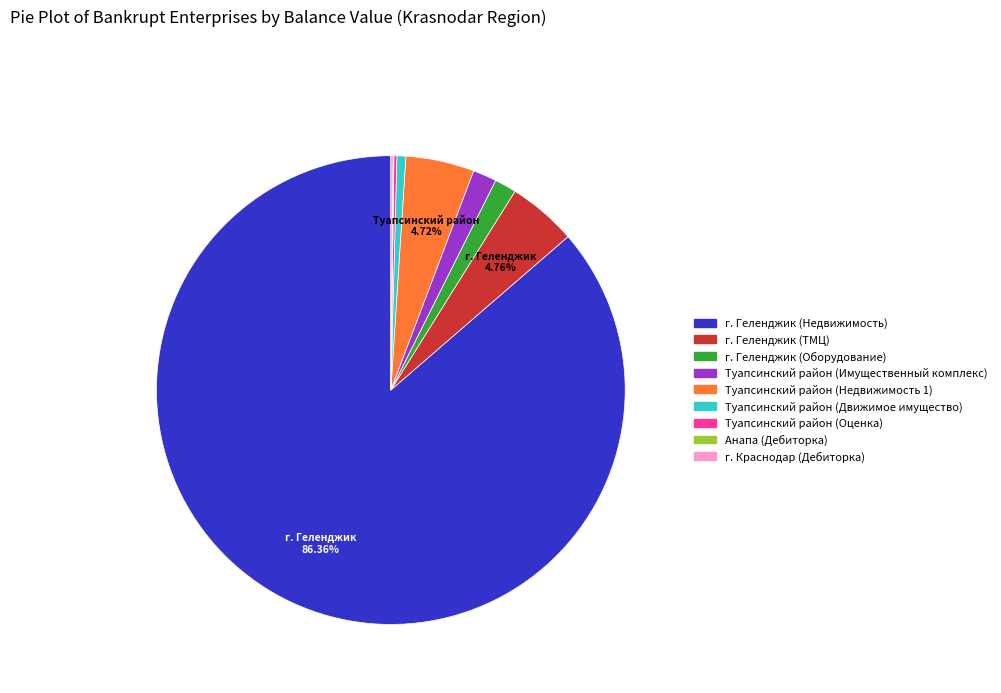

What is the majority slice?

г. Геленджик (Недвижимость)